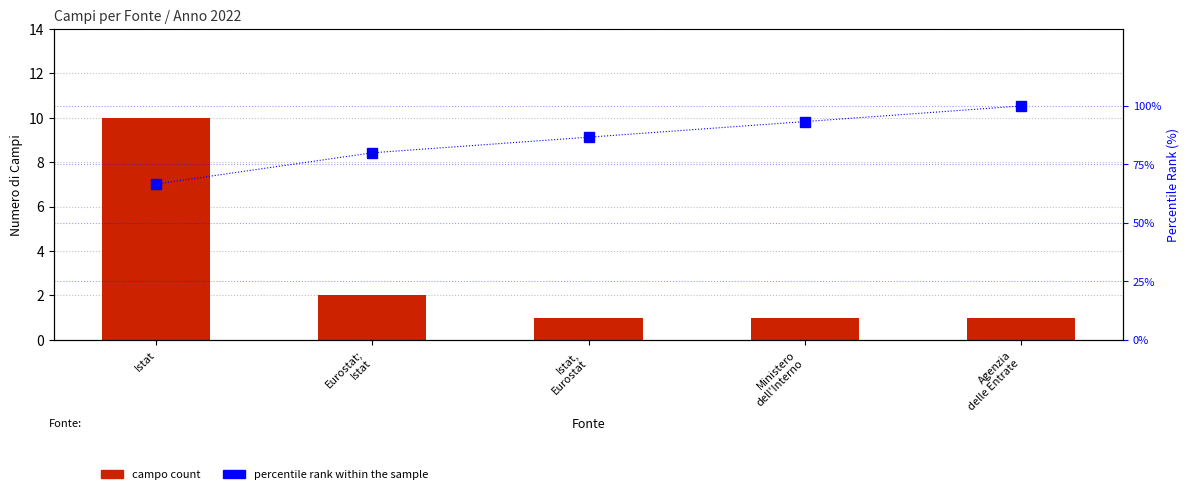

How many values in the percentile rank within the sample series are below 86?

2